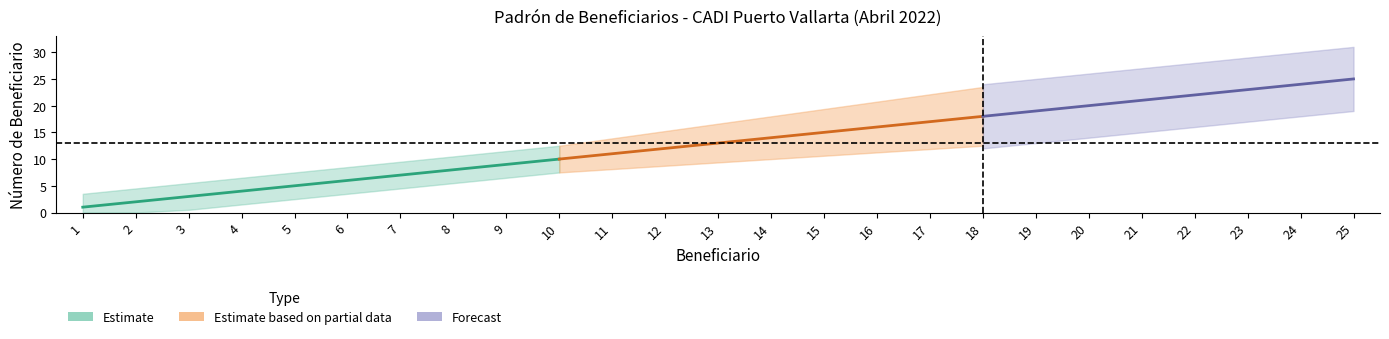

What is the ratio of the value at 5 to the value at 22?

0.2